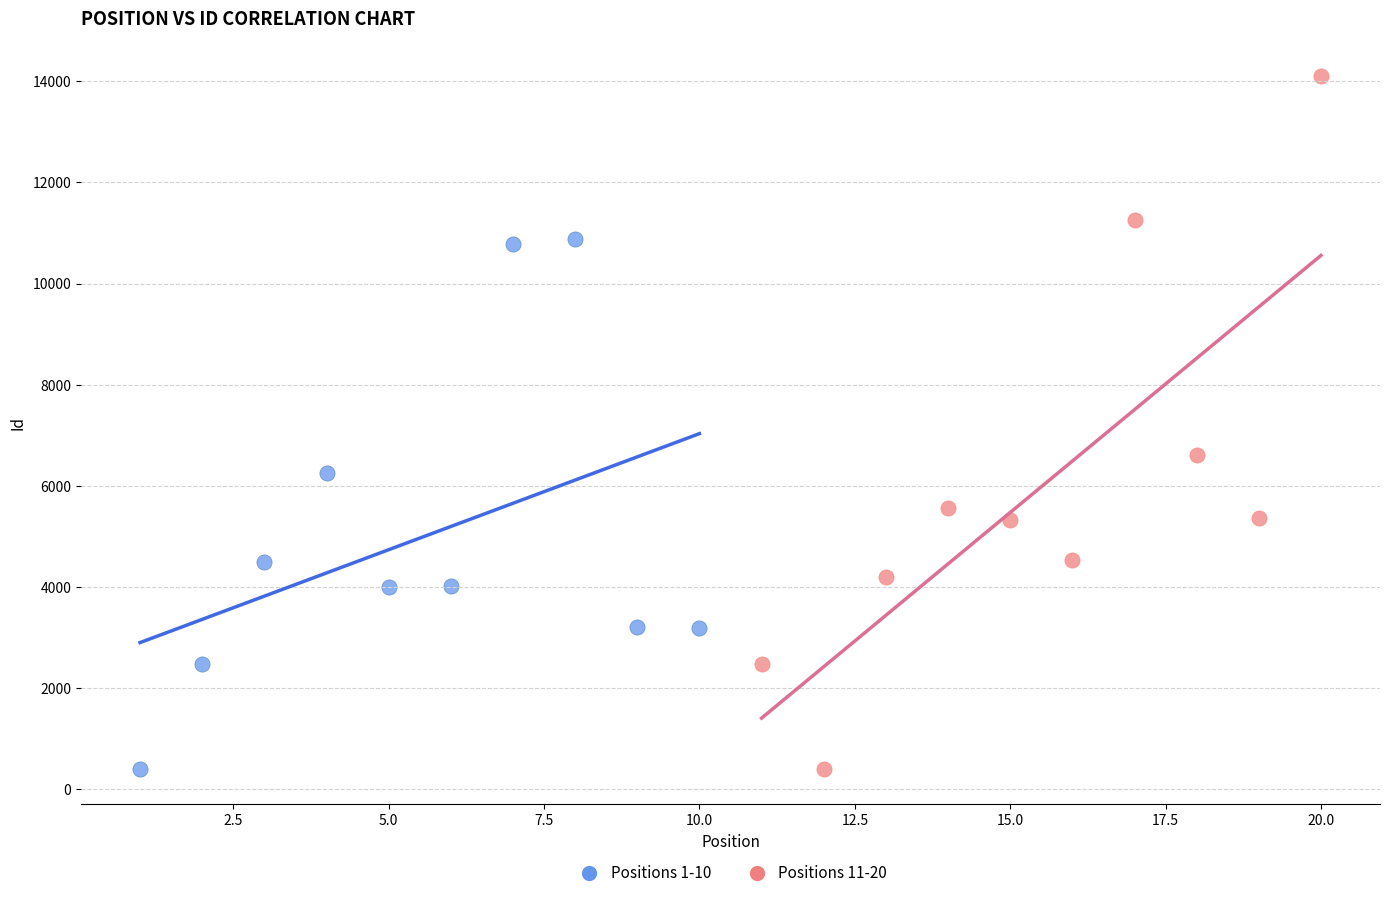

Which series has the largest Y range (max minus min)?

Positions 11-20